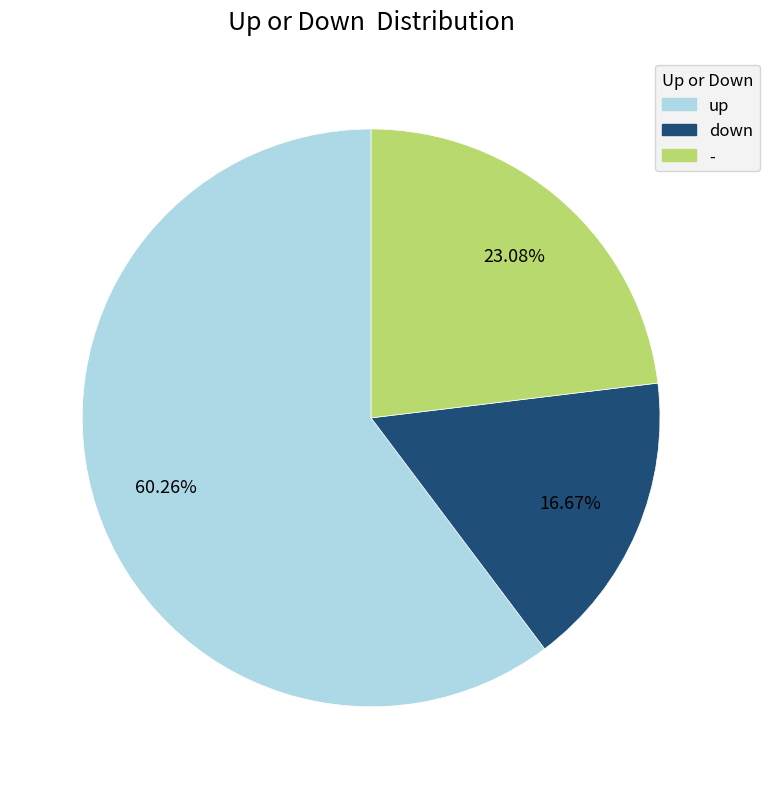

What percentage is the down slice, to the nearest percent?

17%